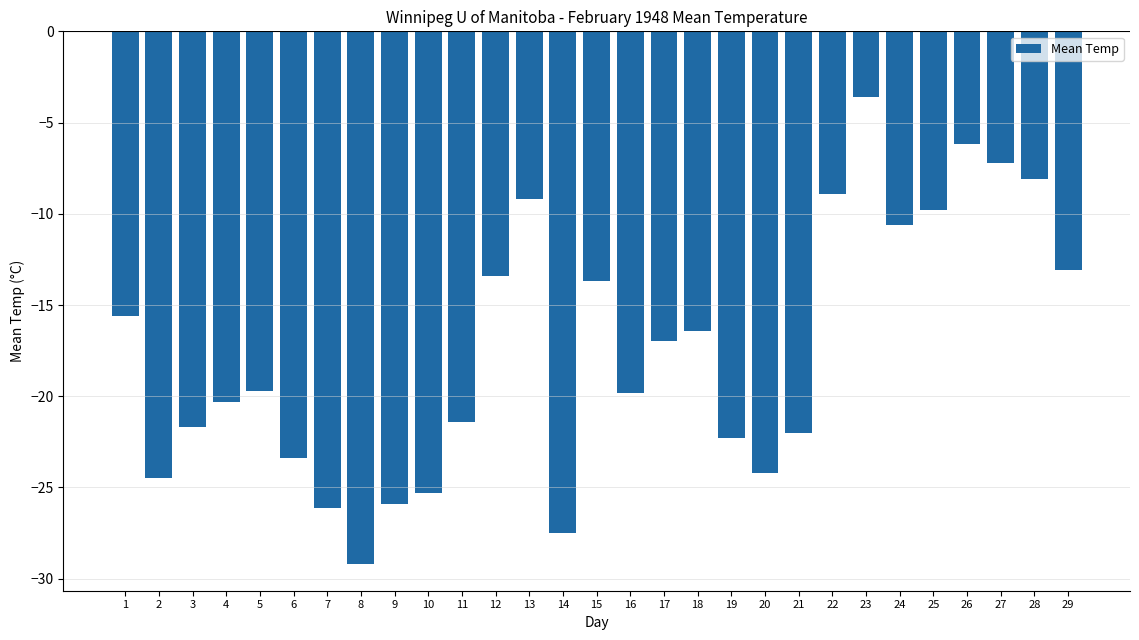

What is the value of the 2nd bar from the left?

-24.5